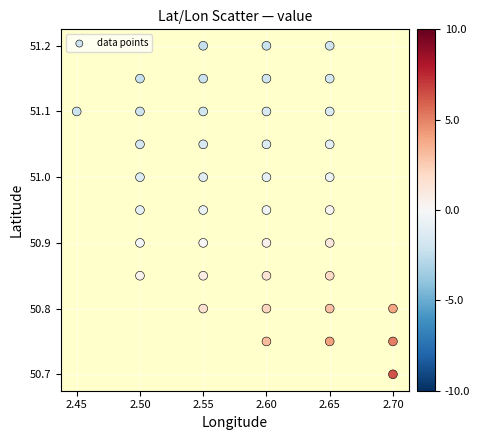

What Y value in the scatter plot is closest to 50?

50.7